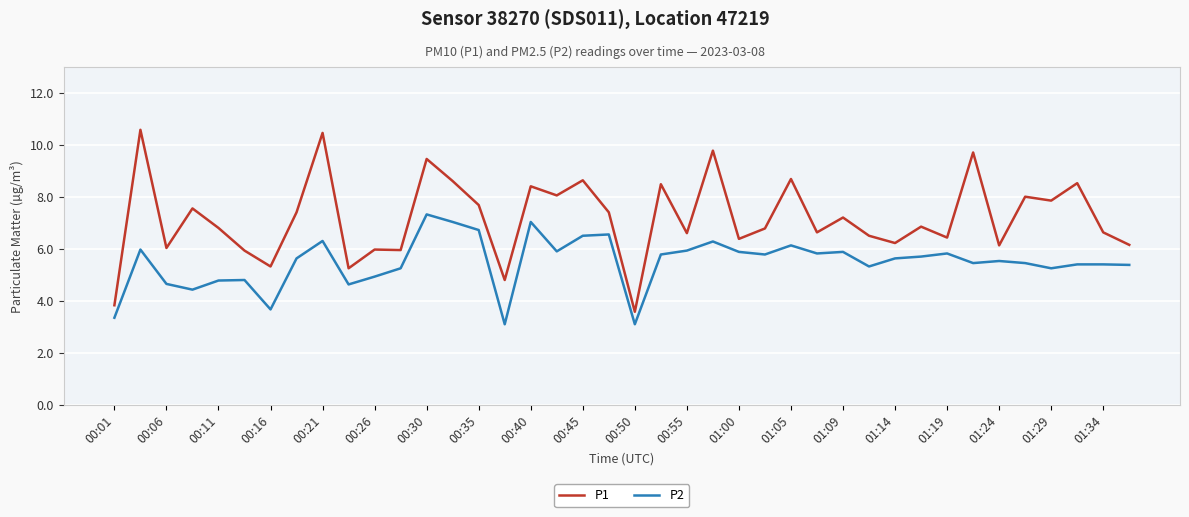

True or false: P1 and P2 intersect in this chart.

False